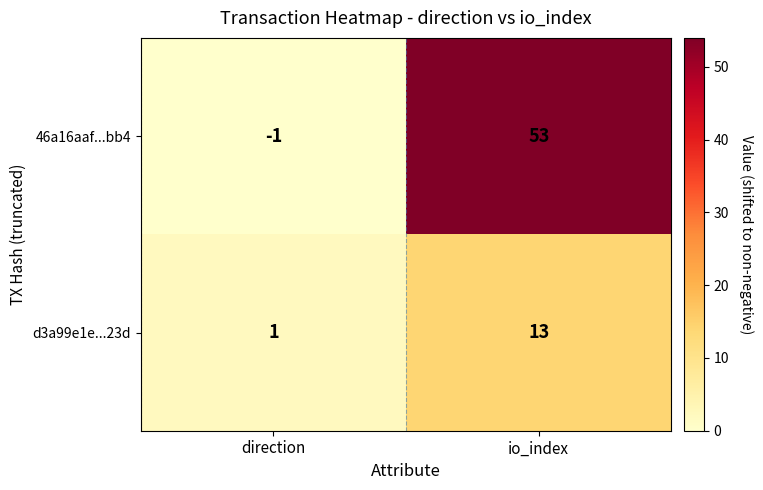

True or false: d3a99e1e...23d has a value of 6 at io_index.

False